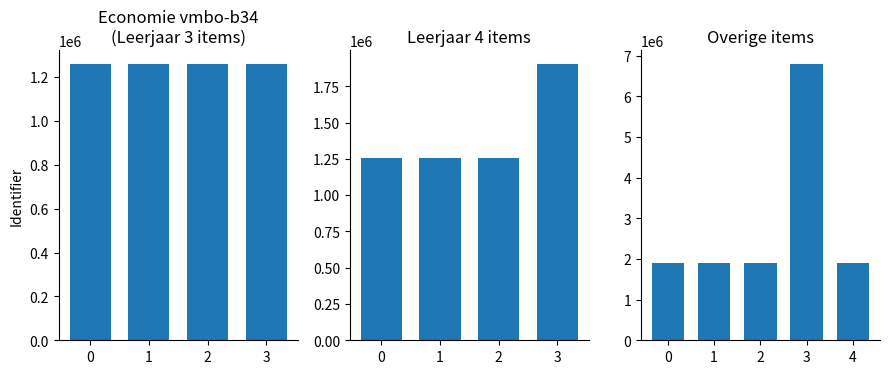

What is the difference between the second highest and second lowest values?

643718